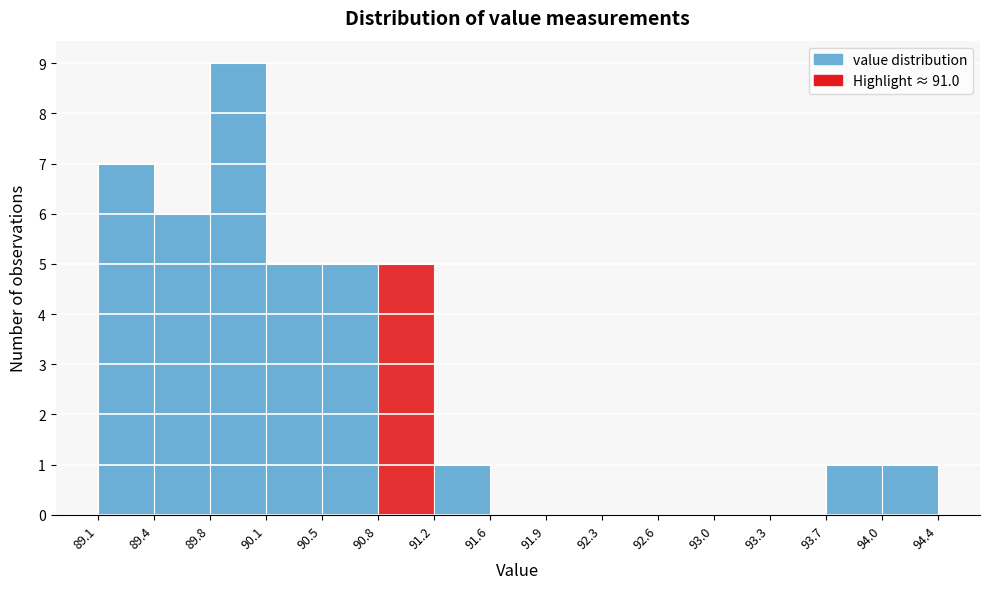

Reading left to right, transcribe this chart: for each bar, give the range it covers on the x-axis and its height. The values are not printed on the chart, so give them approximately, as read against the axis.

89.1 to 89.4: 7
89.4 to 89.8: 6
89.8 to 90.1: 9
90.1 to 90.5: 5
90.5 to 90.8: 5
90.8 to 91.2: 5
91.2 to 91.6: 1
91.6 to 91.9: 0
91.9 to 92.3: 0
92.3 to 92.6: 0
92.6 to 93.0: 0
93.0 to 93.3: 0
93.3 to 93.7: 0
93.7 to 94.0: 1
94.0 to 94.4: 1